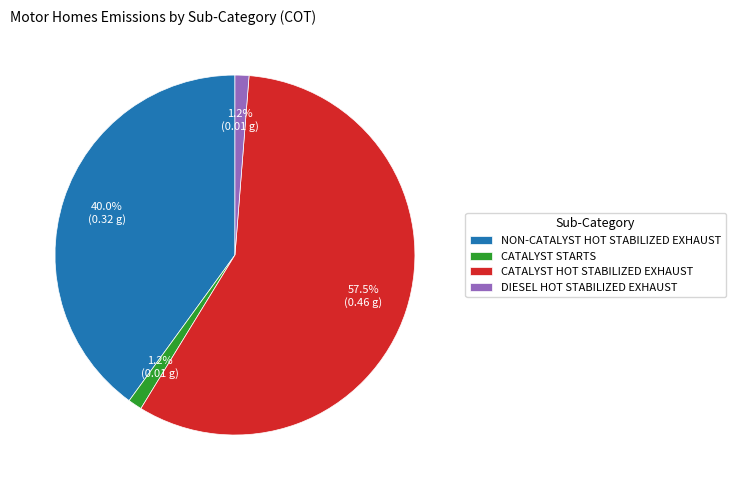

Which category has the biggest portion of the pie?

CATALYST HOT STABILIZED EXHAUST